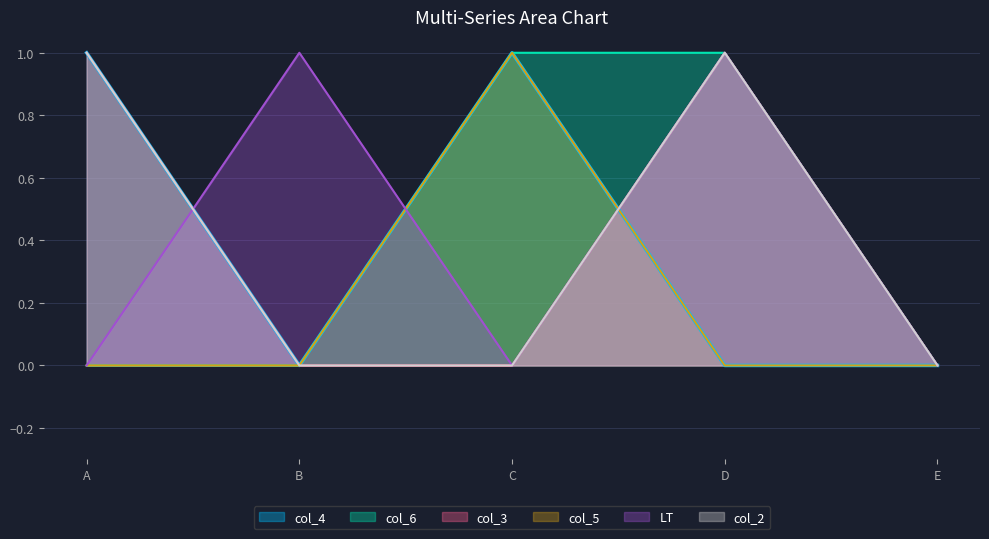

What is the sum of all col_5 values?

1